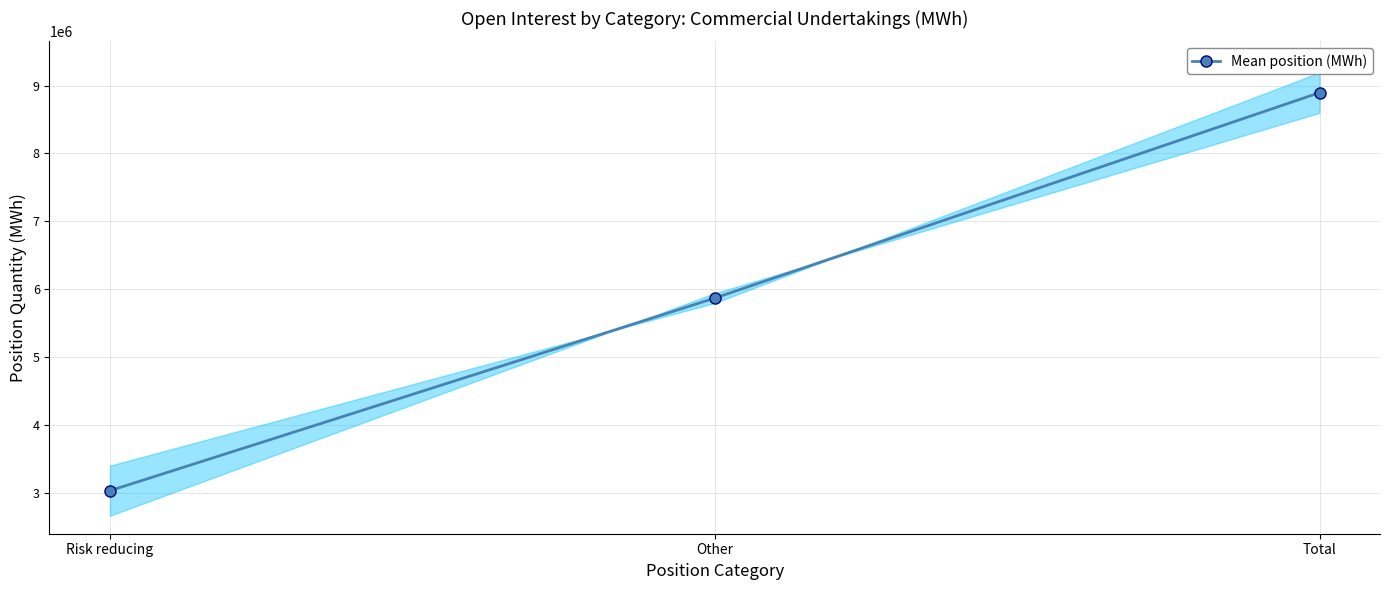

What is the difference between the maximum and second lowest values?

3028380